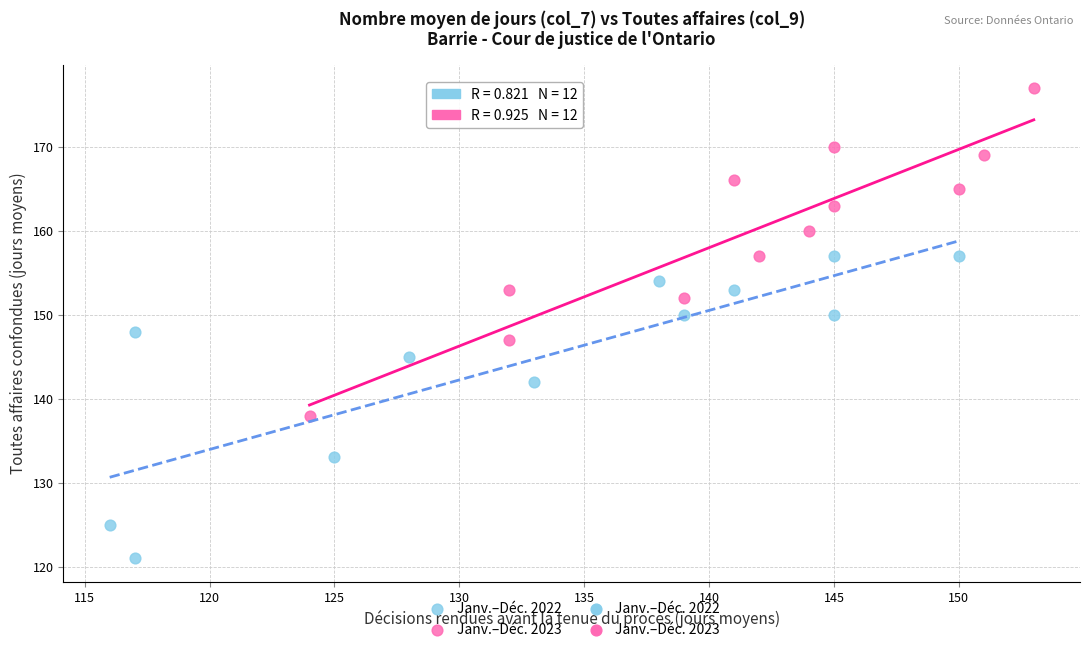

Which series has the largest Y range (max minus min)?

Janv.–Déc. 2023